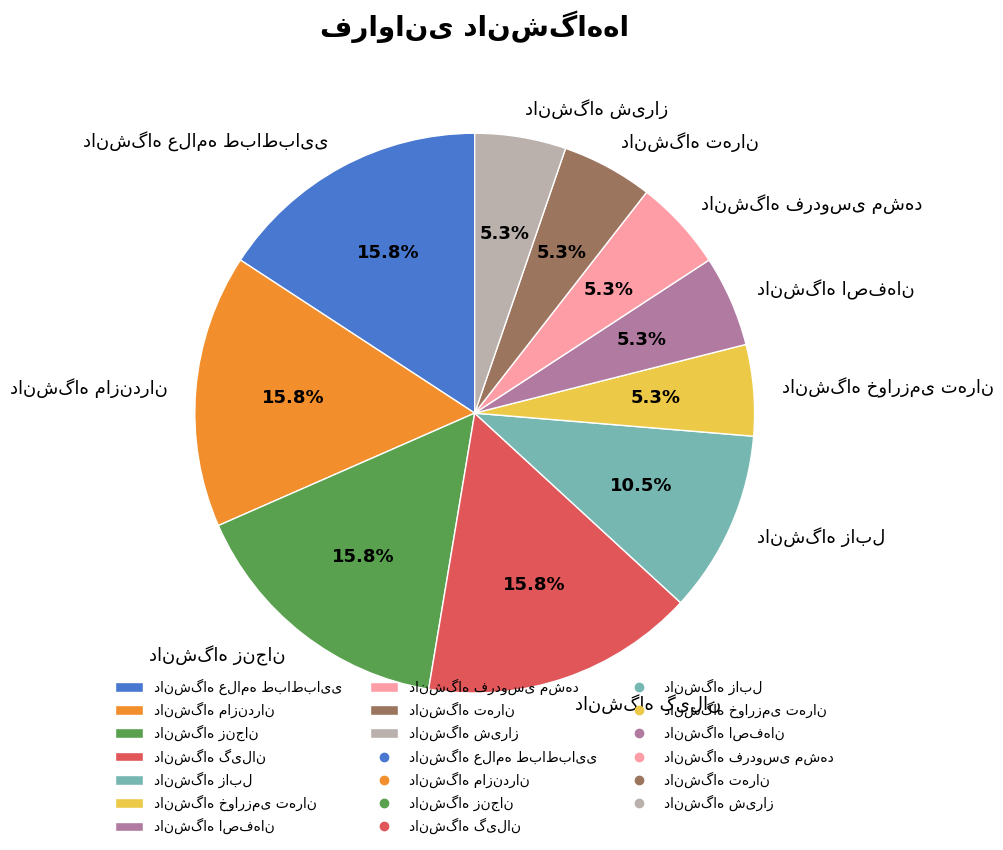

Is there any slice that represents more than half of the pie?

No